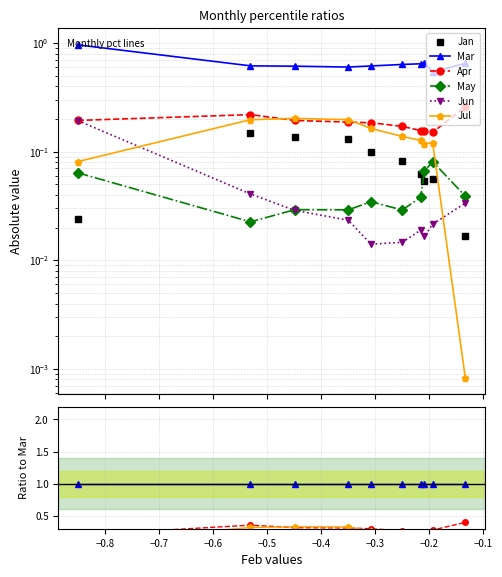

At how many categories does at least one series exceed 0?

10